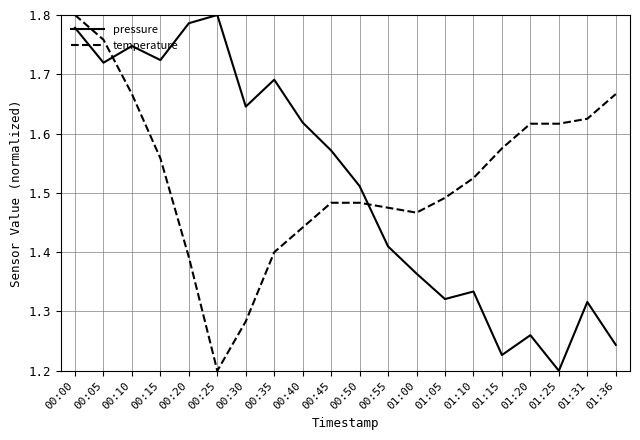

What position from the left is 01:05?

14